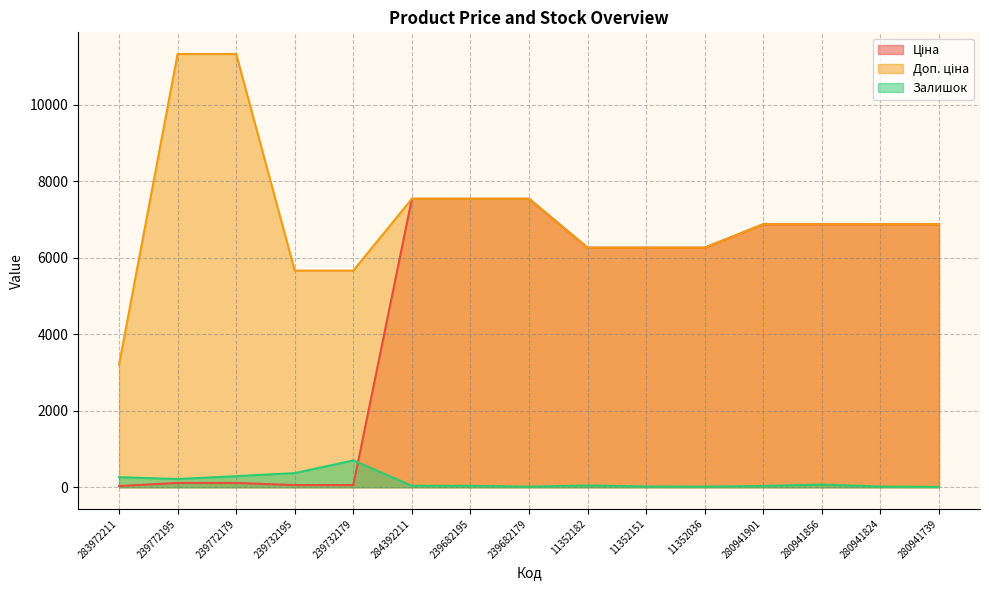

What is the label of the 1st point from the right?

280941739